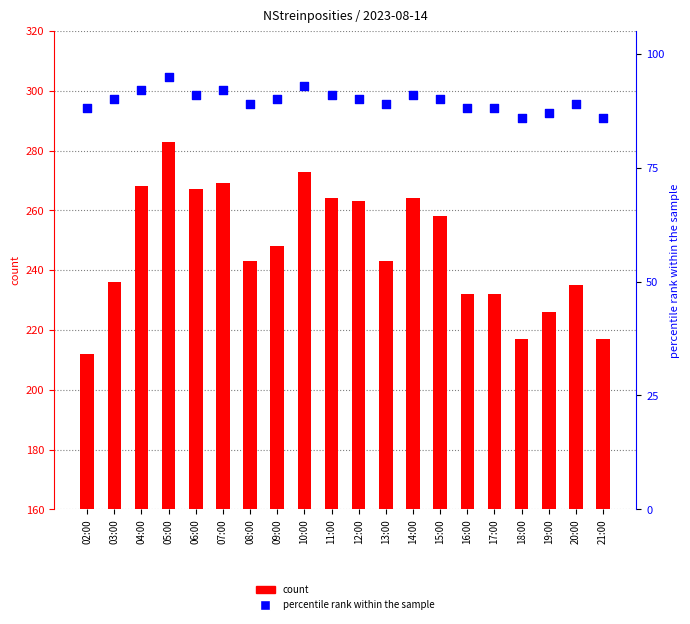

At which category is the sum across all series the highest?

05:00